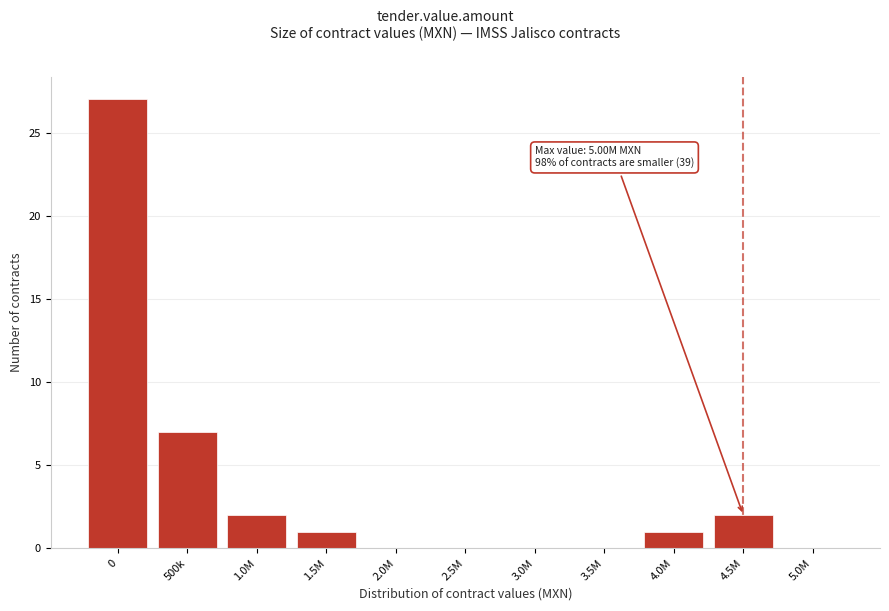

Reading right to left, transcribe all the data shown in this chart.

5.0M=0	4.5M=2	4.0M=1	3.5M=0	3.0M=0	2.5M=0	2.0M=0	1.5M=1	1.0M=2	500k=7	0=27